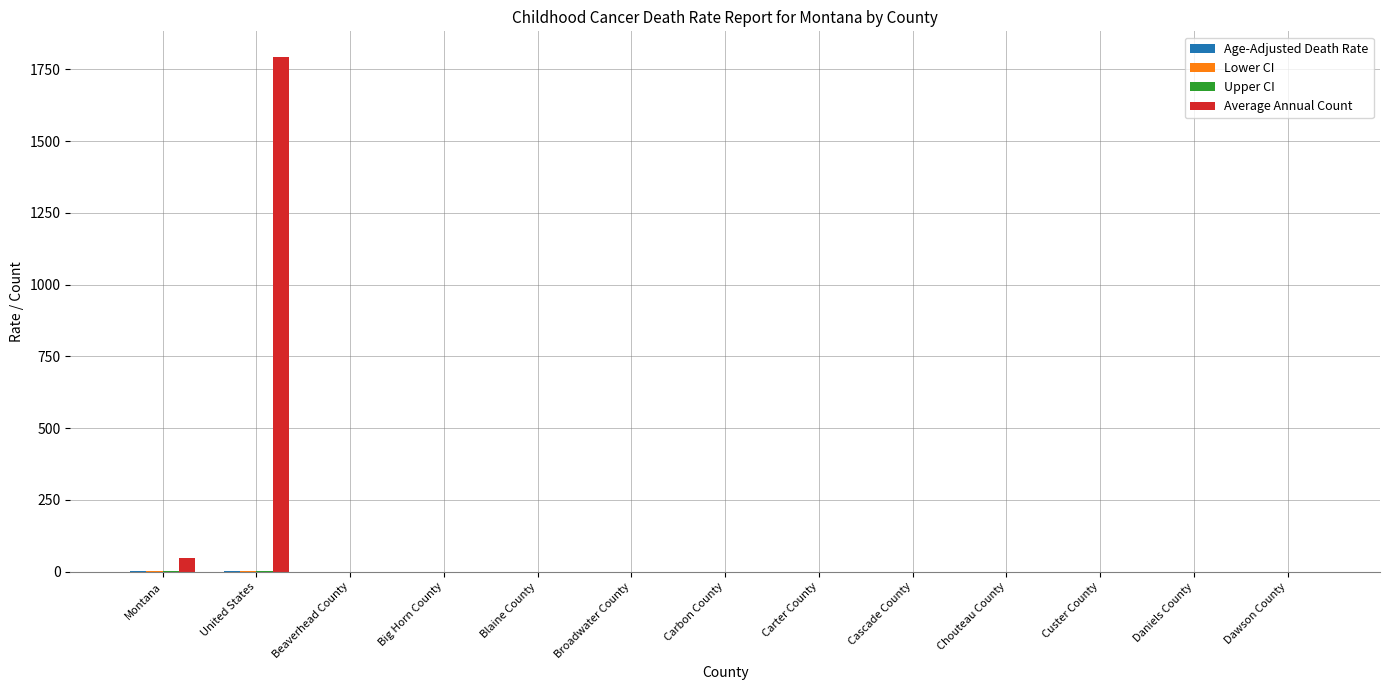

At which category is the sum across all series the highest?

United States